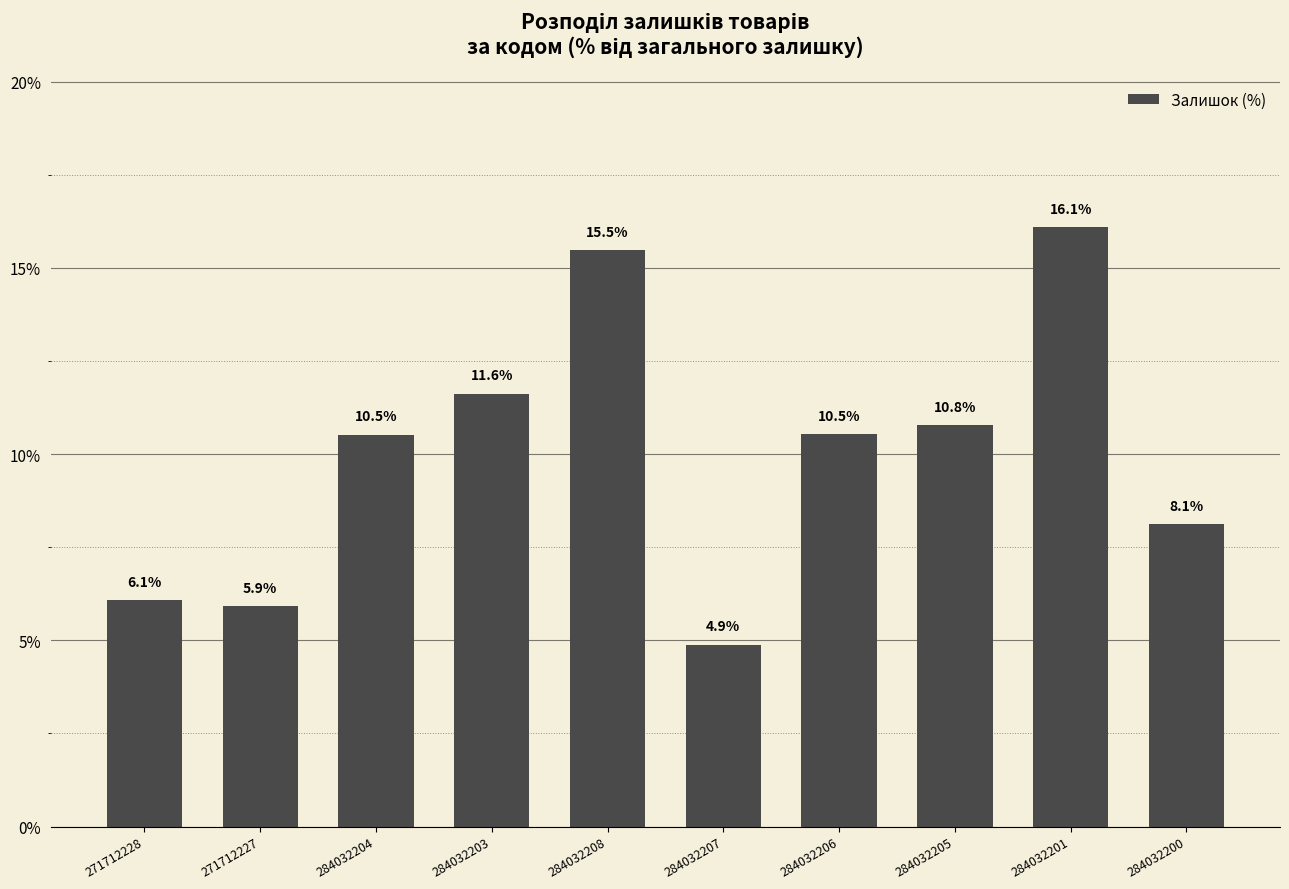

Count the number of values greater than 10.

6